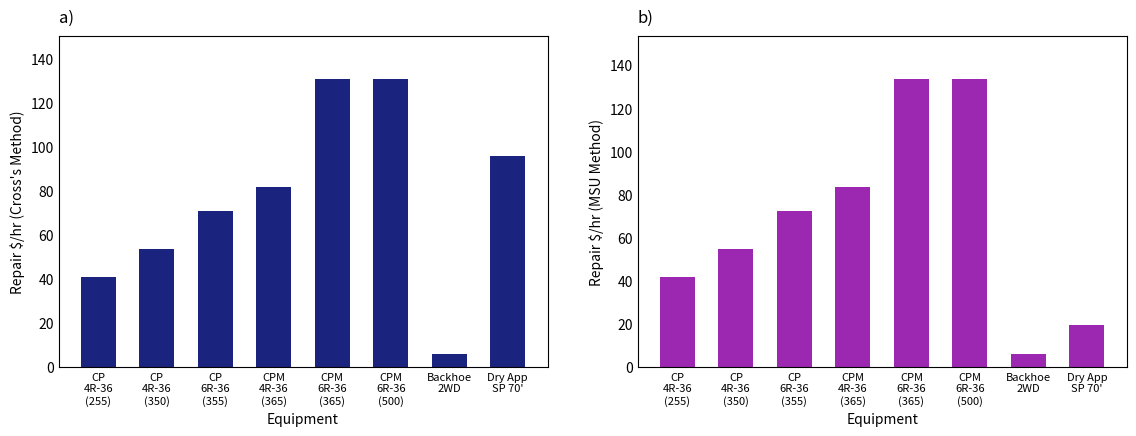

At which category is the sum across all series the highest?

CPM
6R-36
(365)